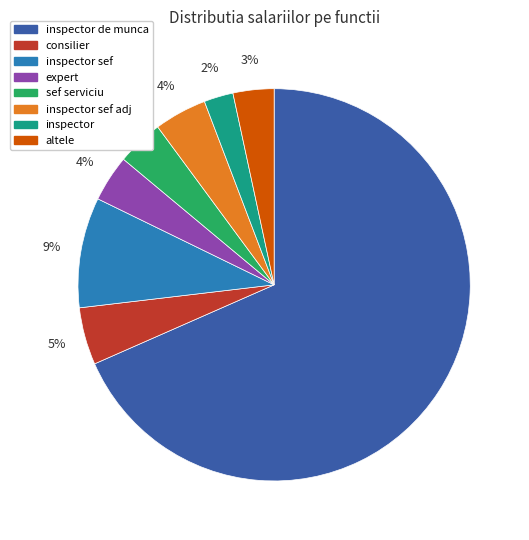

Count the number of slices in the pie.

8